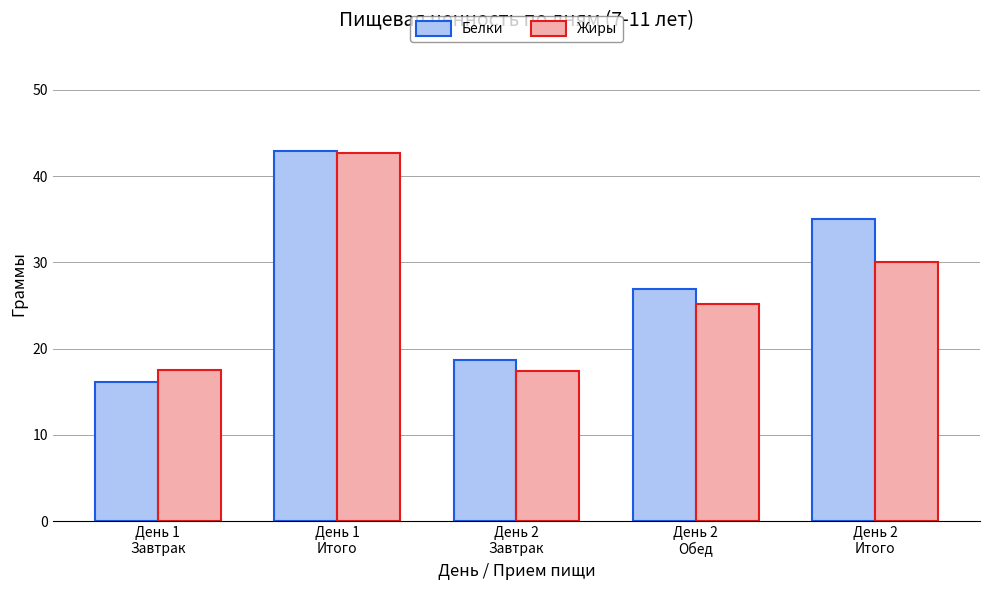

How many series are shown in this chart?

2